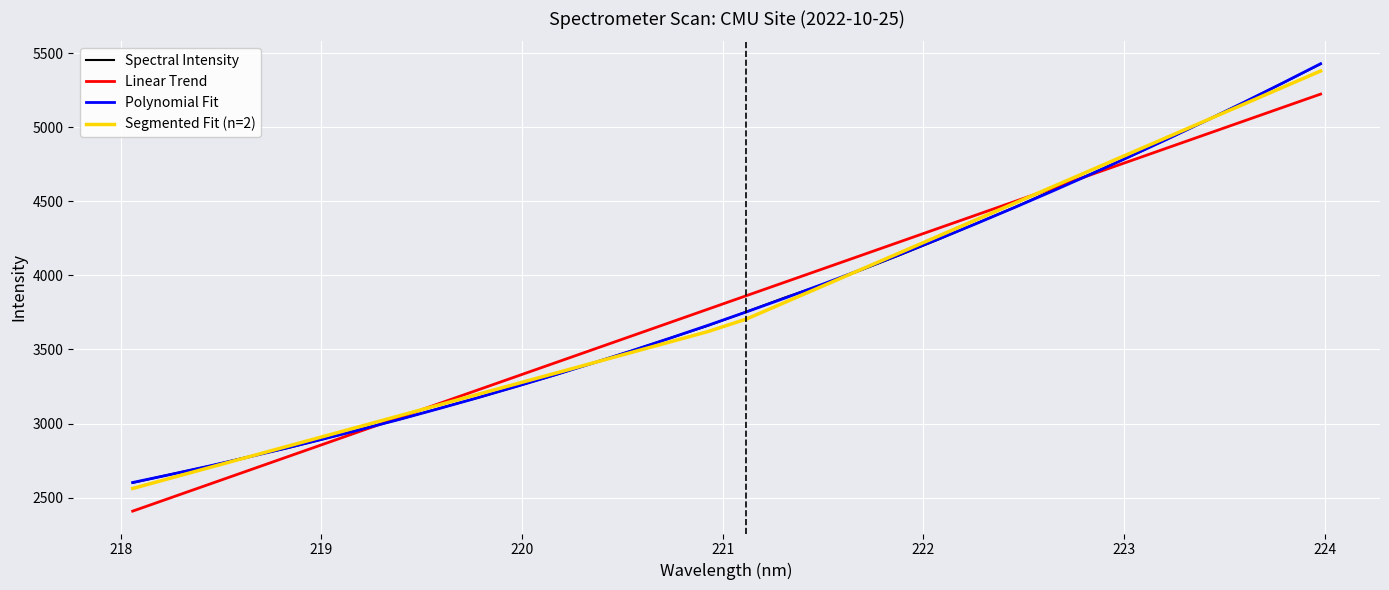

What is the smallest value displayed?

2409.2